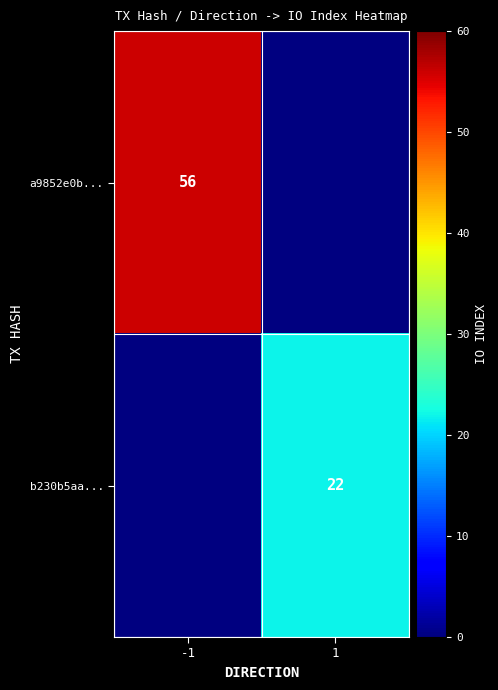

The value of b230b5aa... at 1 is 32.6. True or false?

False